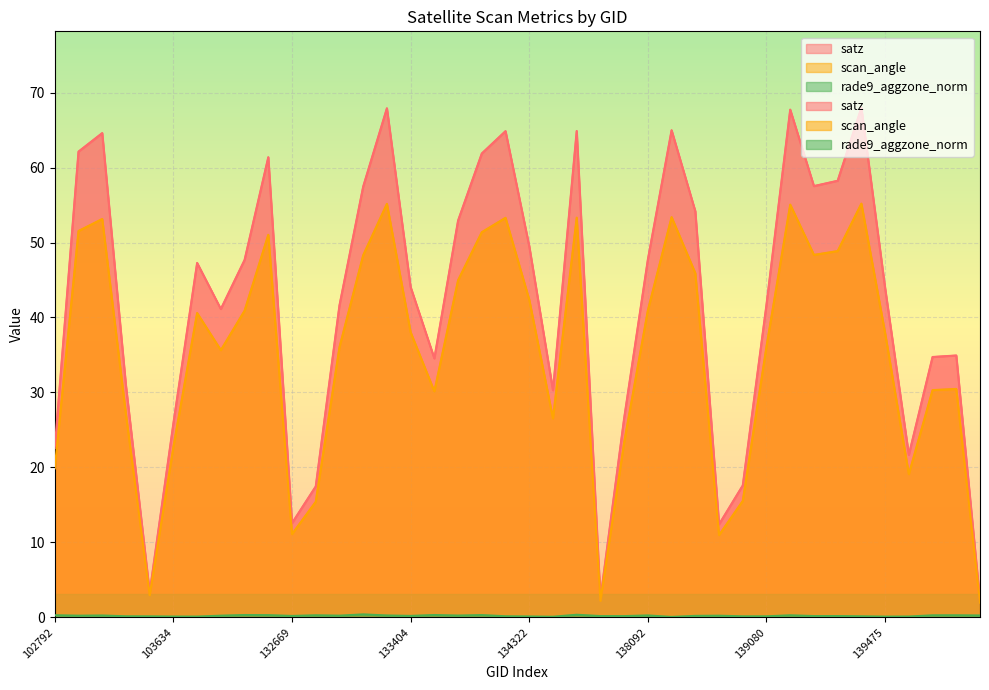

At which category is the sum across all series the highest?

133392